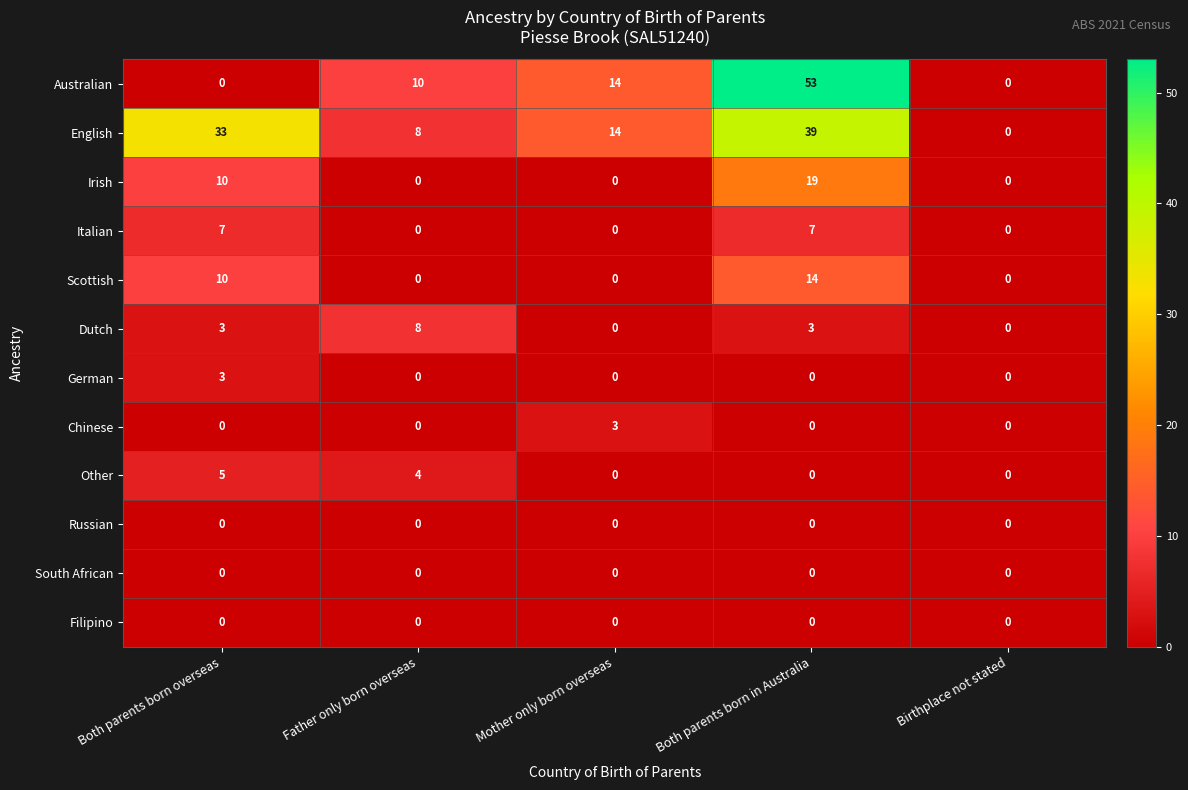

How many data points in Italian are above 0?

2